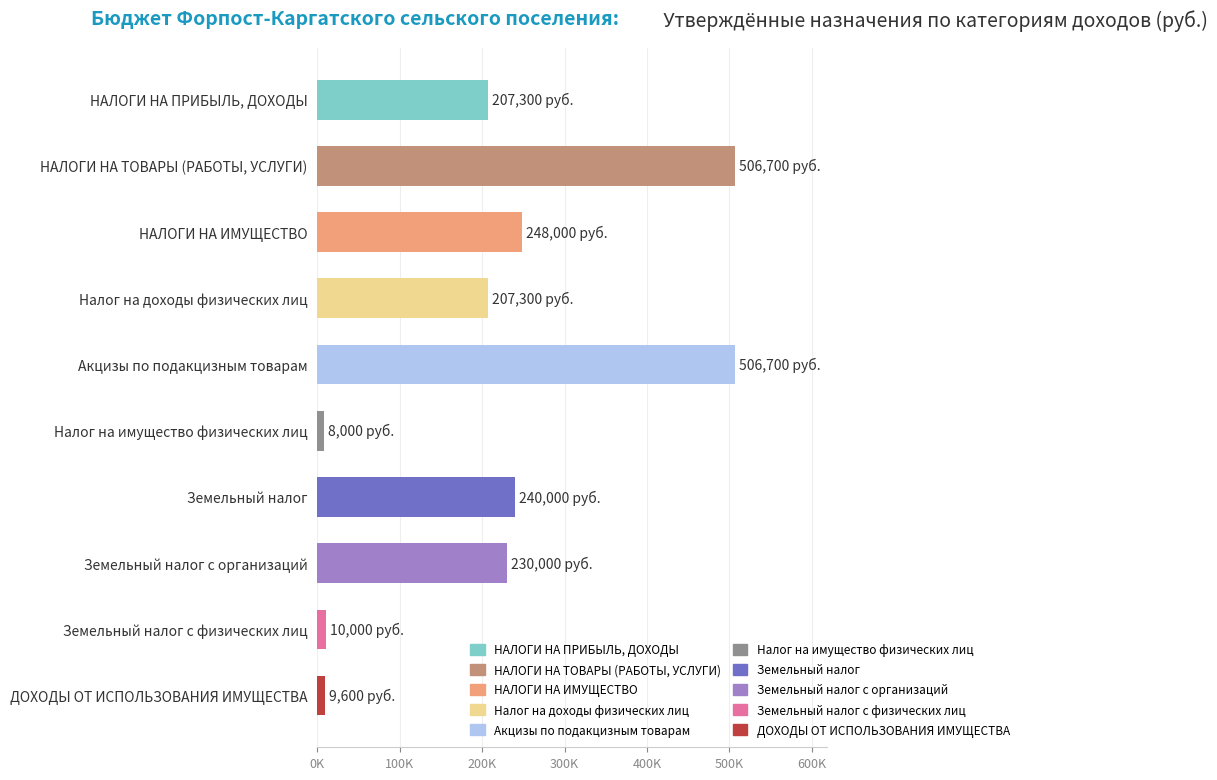

Are the bars horizontal?

Yes